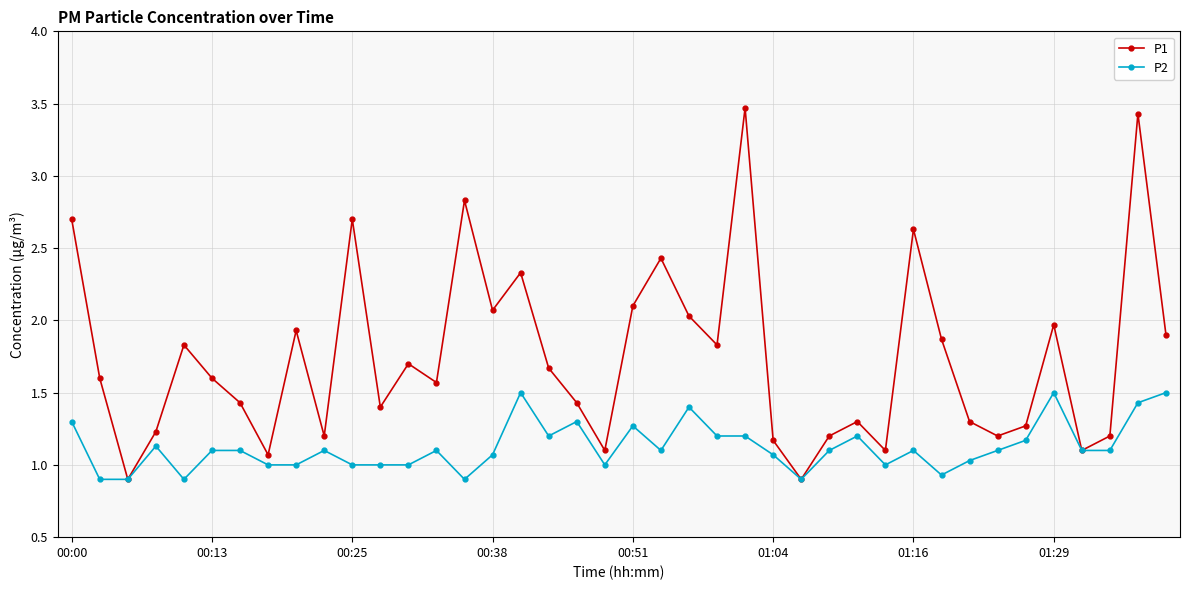

Which series has the widest spread of values?

P1